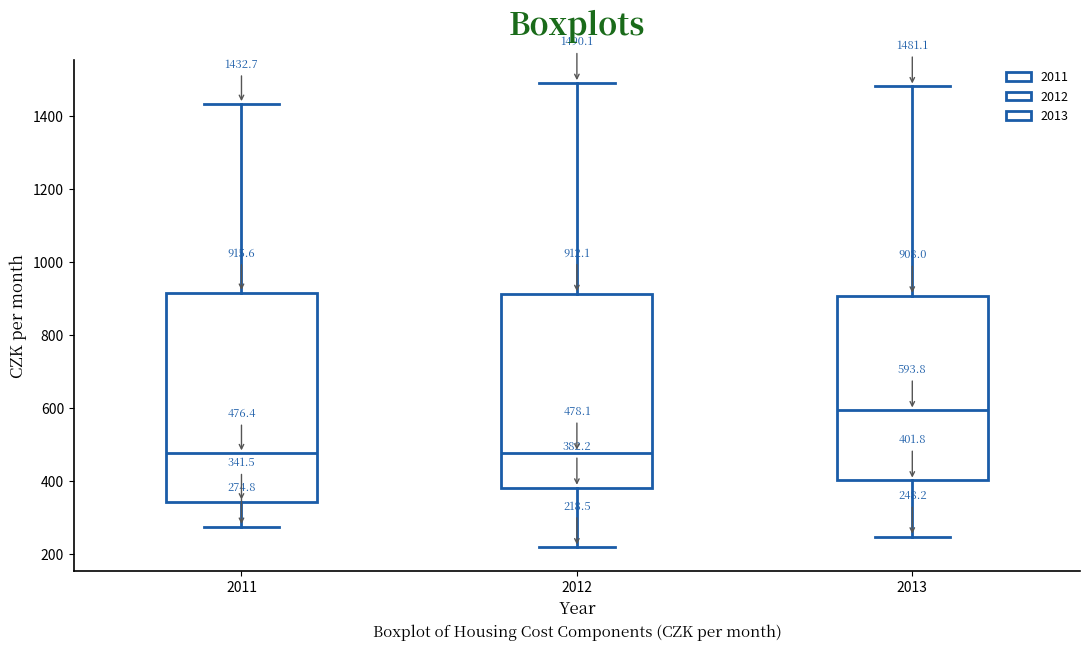

Comparing the boxes themselves (not the whiskers), which one is the tallest?

2011